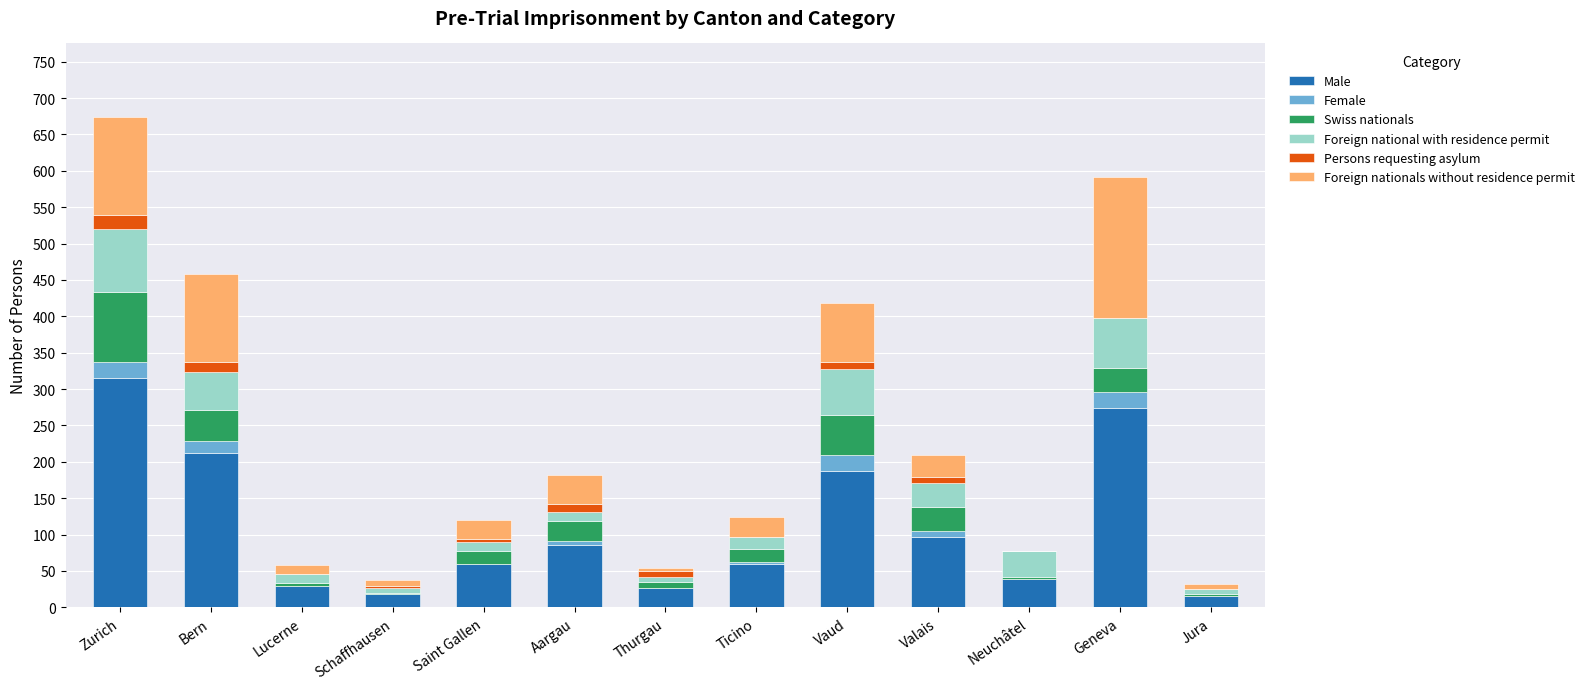

The value of Male at Jura is 16. True or false?

True